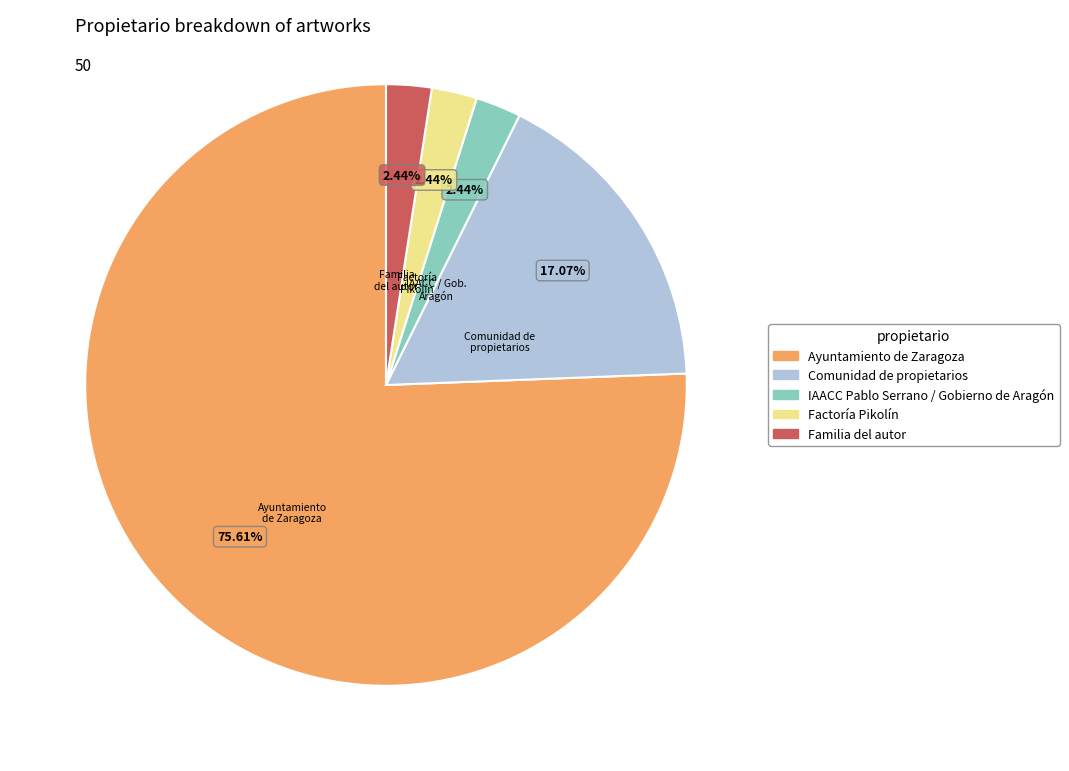

To the nearest percent, what percentage of the pie is Factoría Pikolín?

2%